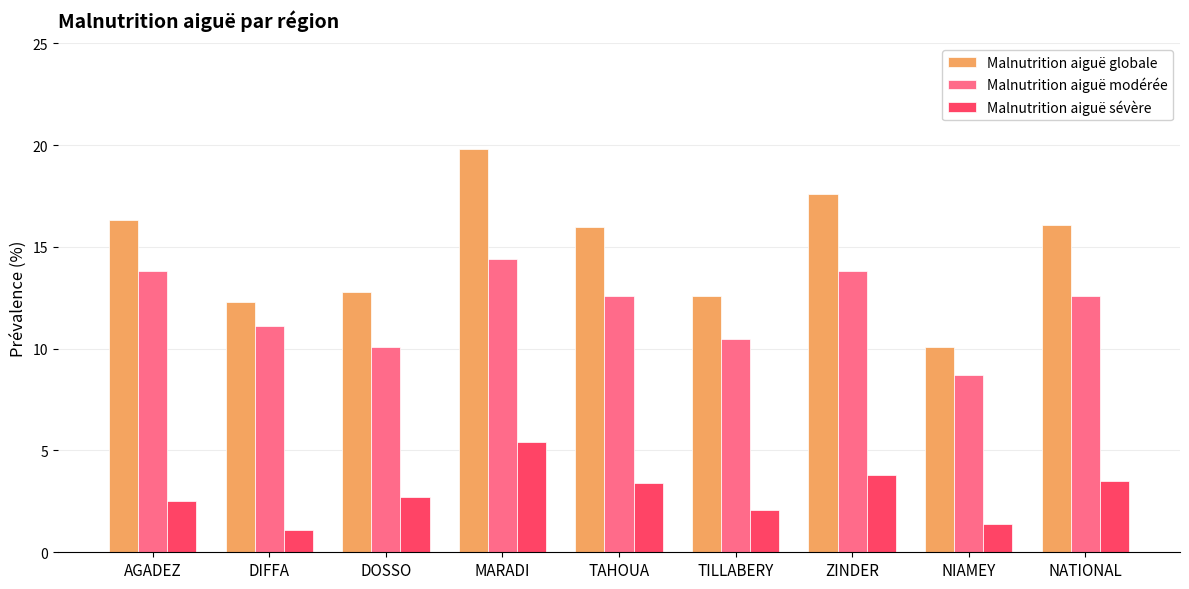

What is the difference between the Malnutrition aiguë modérée values at NATIONAL and AGADEZ?

1.2